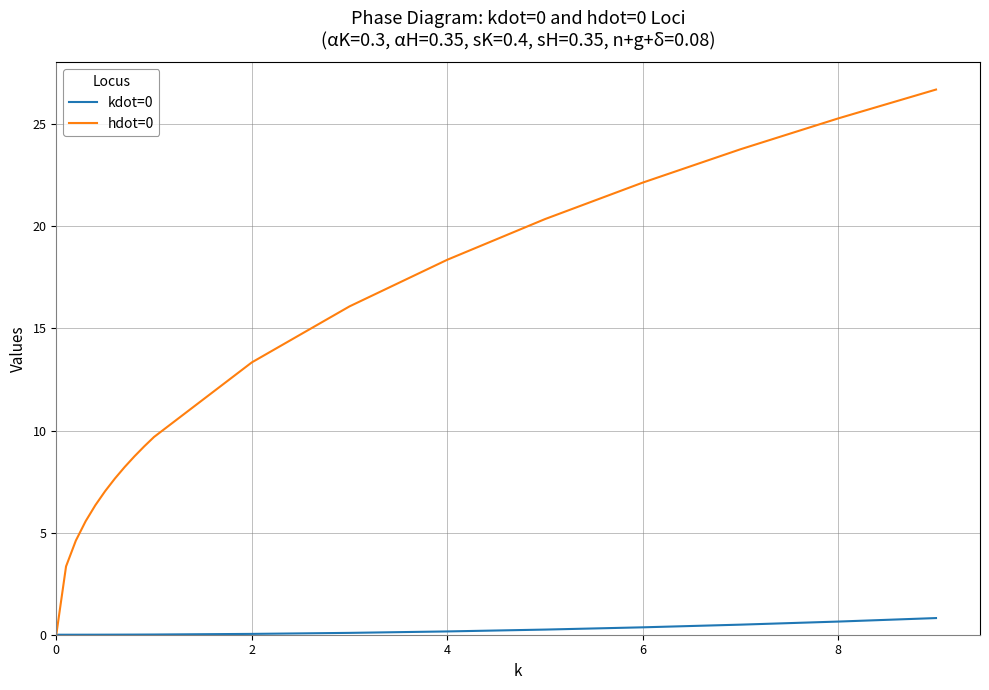

What is the maximum value shown in the chart?

26.7